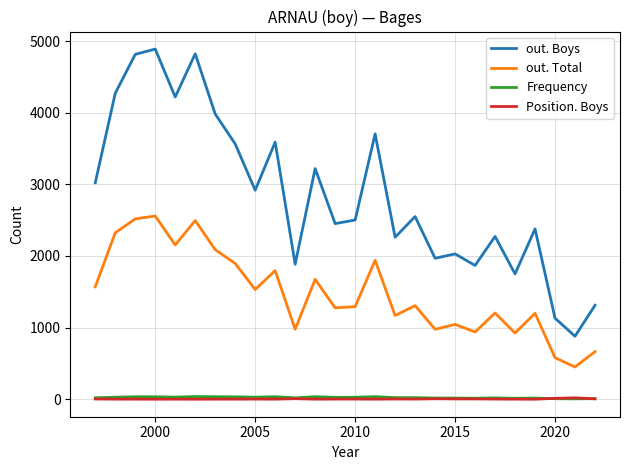

True or false: Frequency has more than 2 interior local peaks.

True